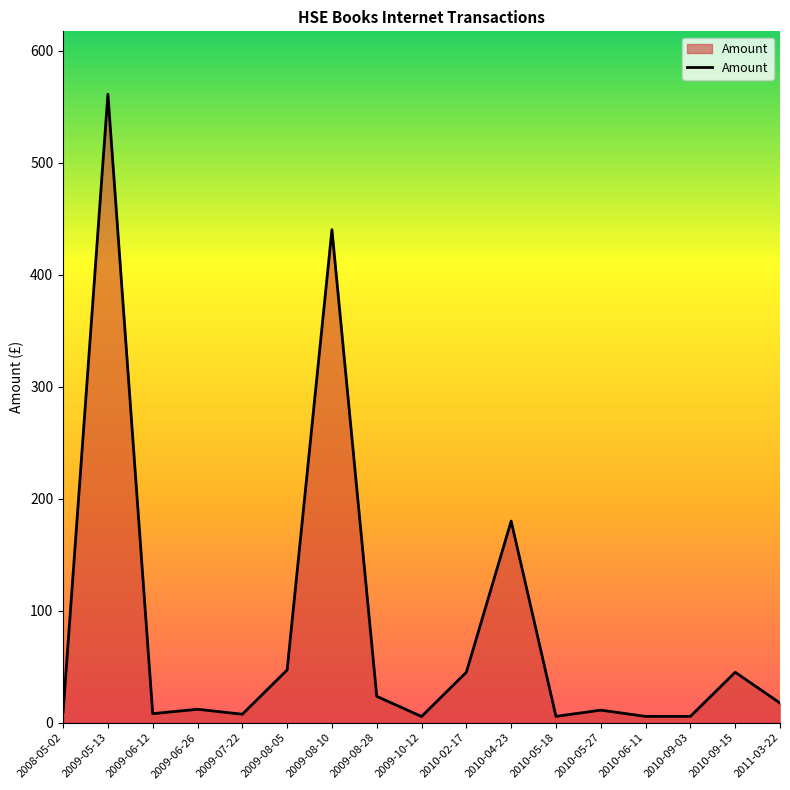

What position from the left is 2008-05-02?

1